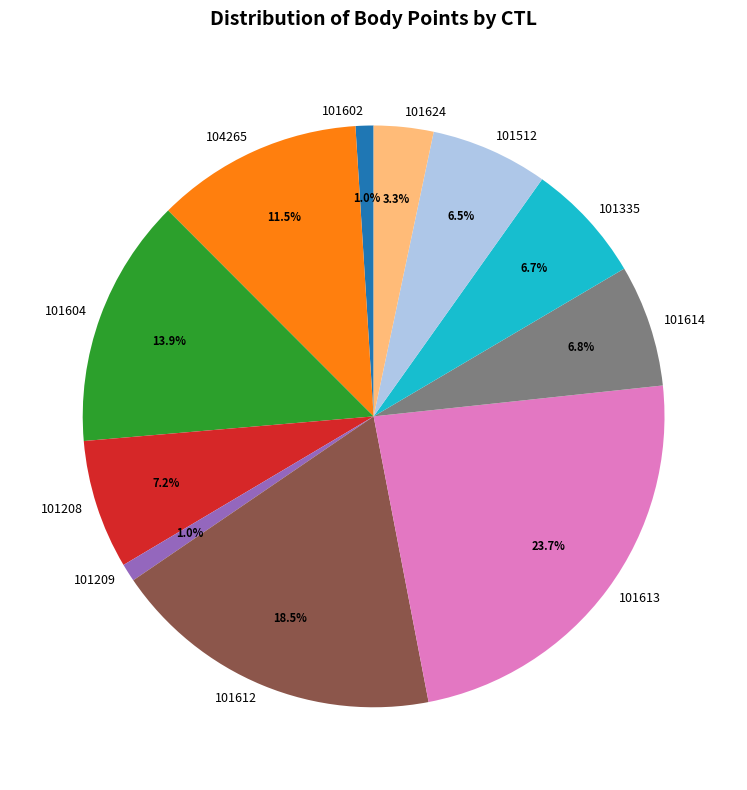

What is the ratio of the value at 101624 to the value at 101614?

0.5